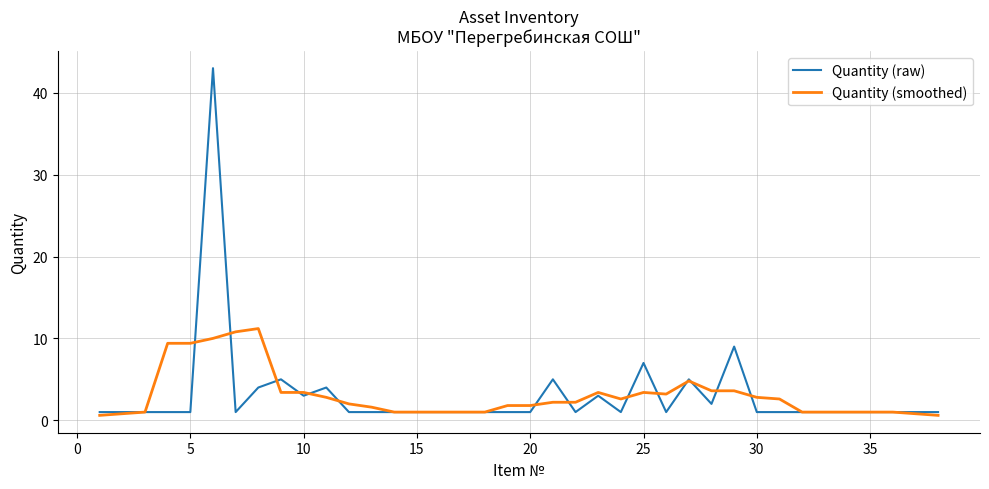

Which series has the widest spread of values?

Quantity (raw)